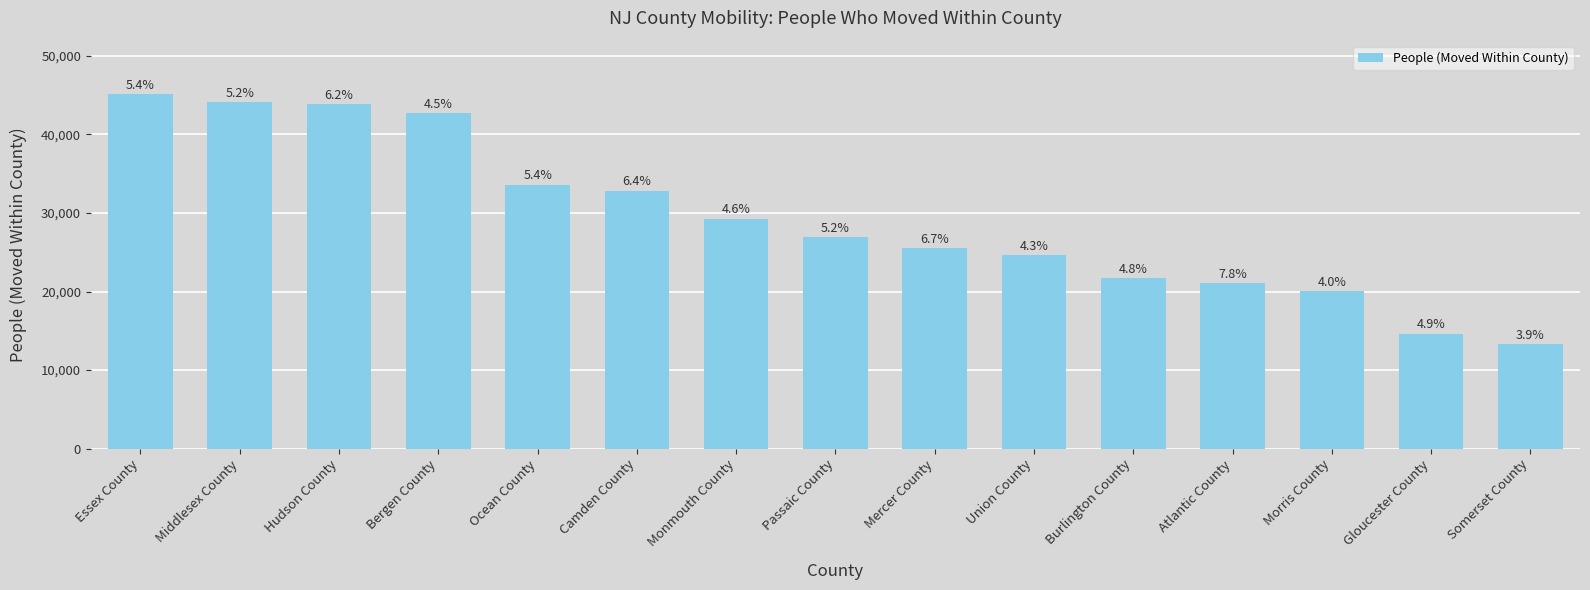

What position from the right is Bergen County?

12